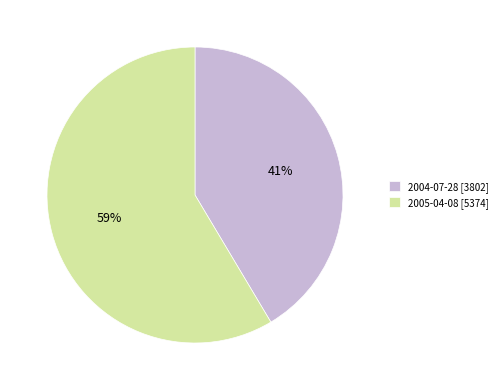

Does any single category account for the majority?

Yes